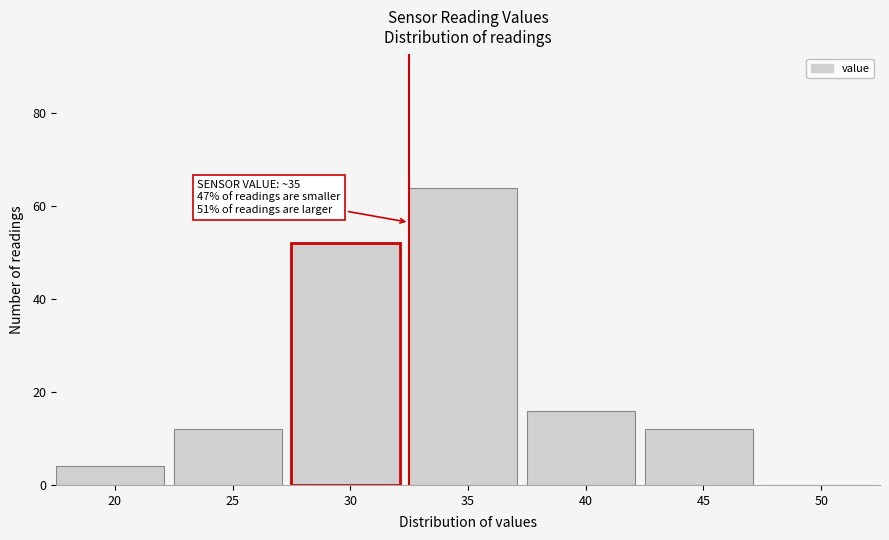

Reading right to left, what are all the values shown in this chart?

50=0	45=12	40=16	35=64	30=52	25=12	20=4